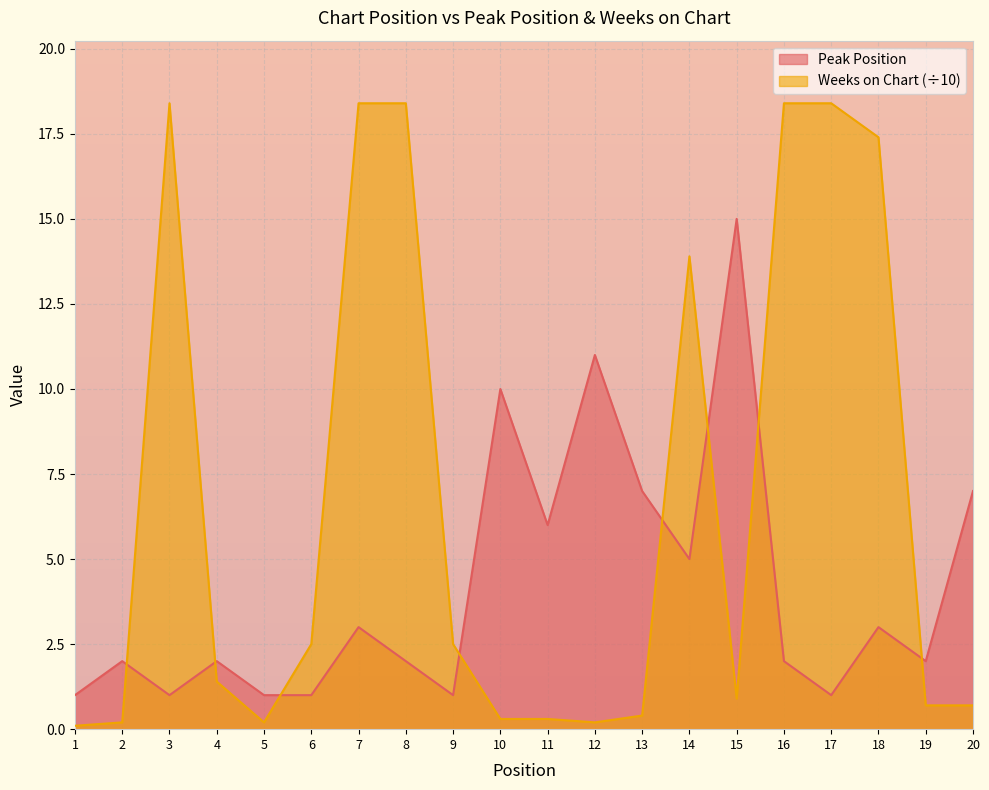

Does the chart display data point markers on the line(s)?

No